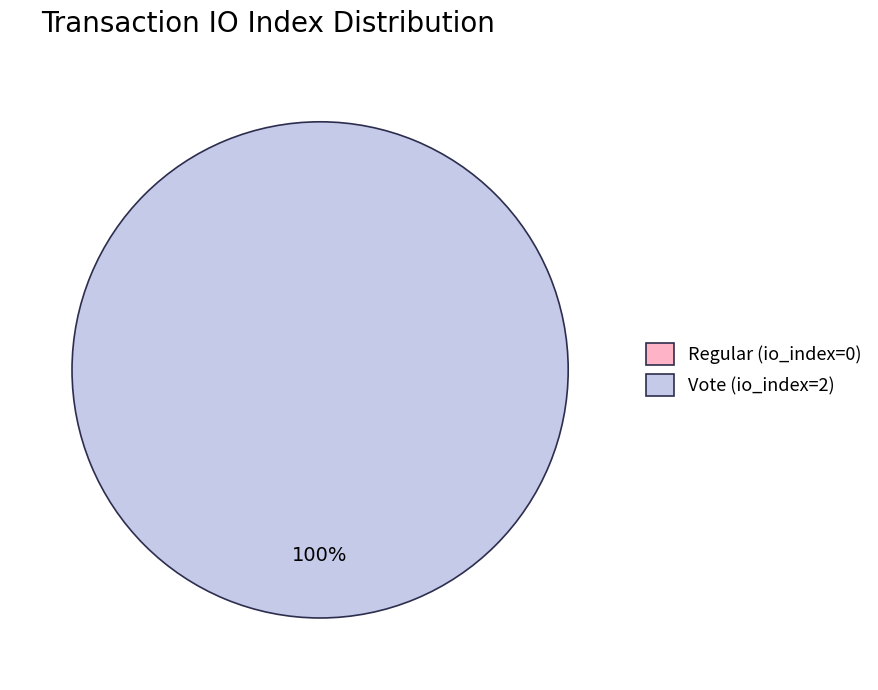

Do Vote (io_index=2) and Regular (io_index=0) together represent more than half of the pie?

Yes